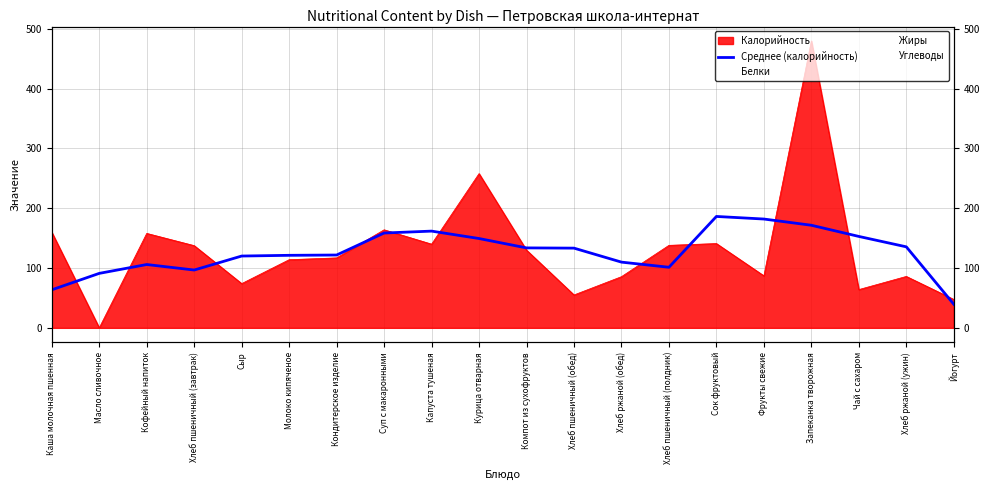

What is the ratio of the value at Хлеб пшеничный (полдник) to the value at Йогурт?

2.6